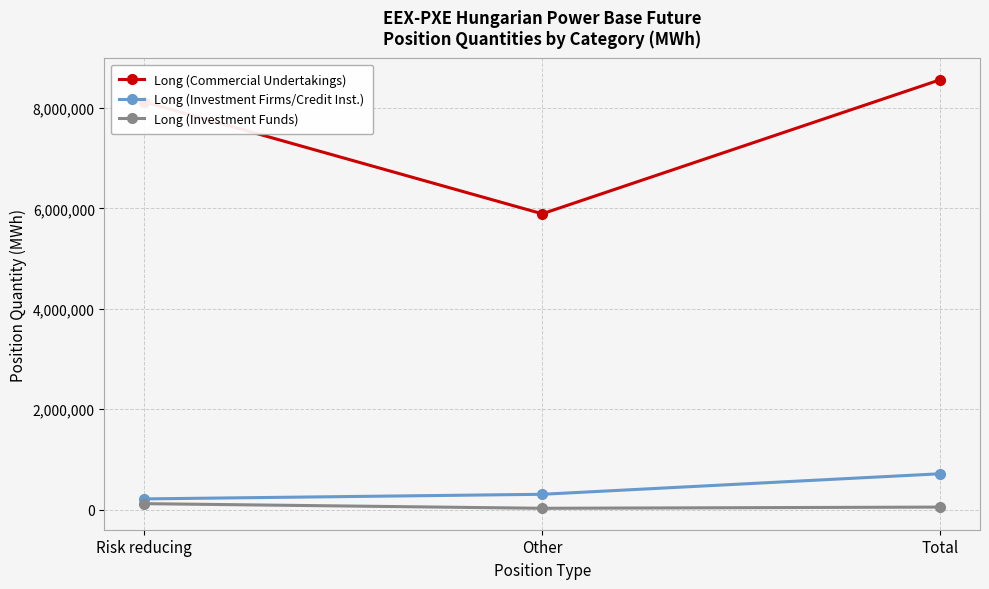

At how many categories does at least one series exceed 6389262?

2